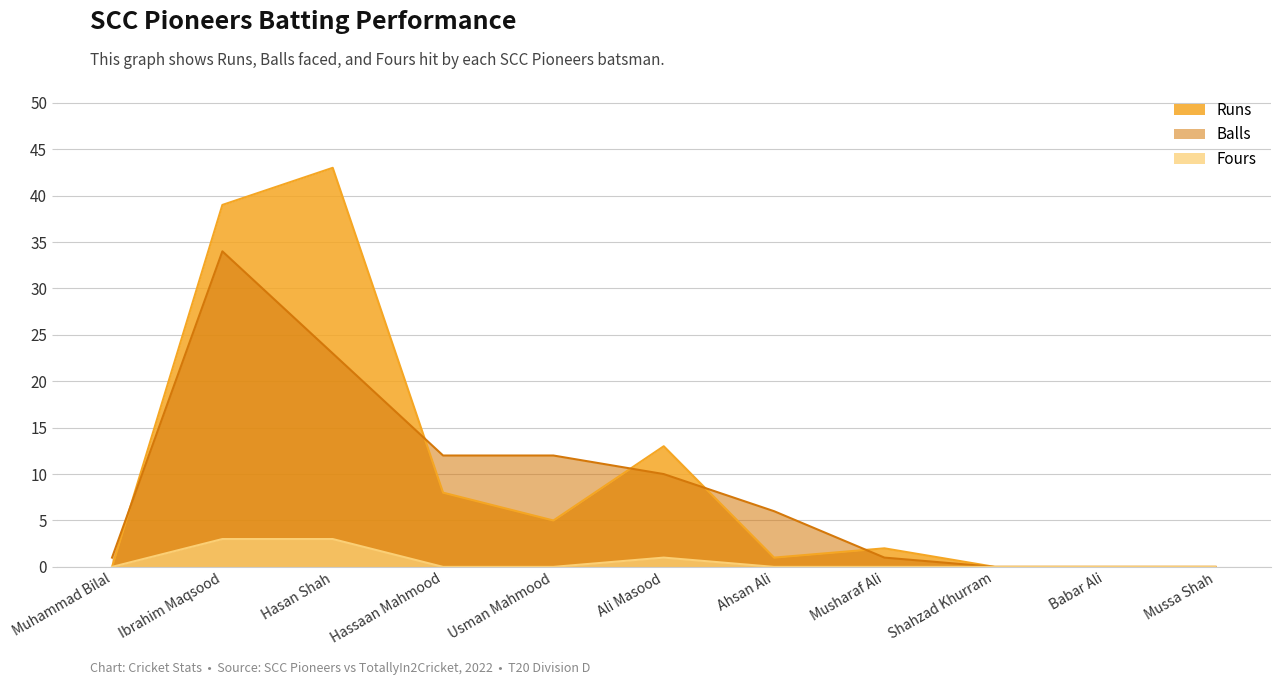

Which series has the largest total across all categories?

Runs